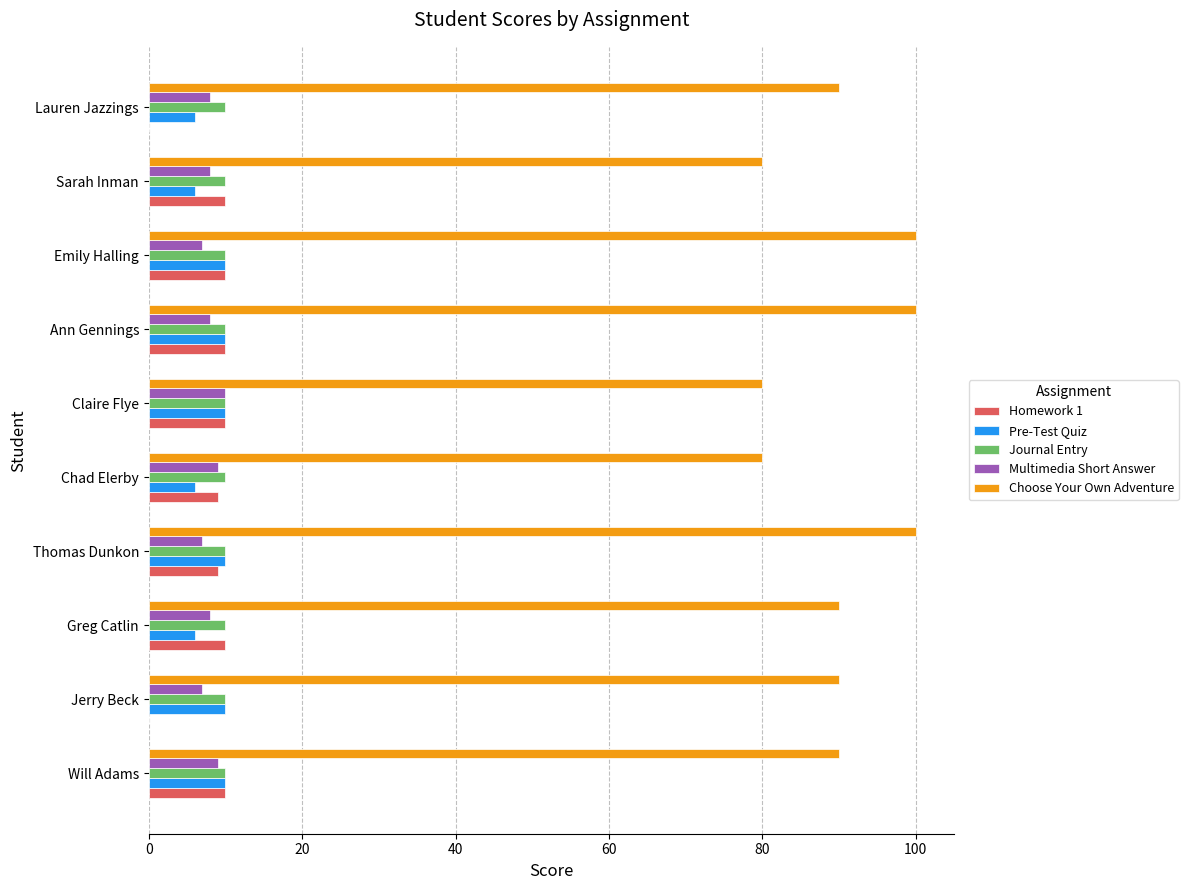

What is the total value across all series at Jerry Beck?

117